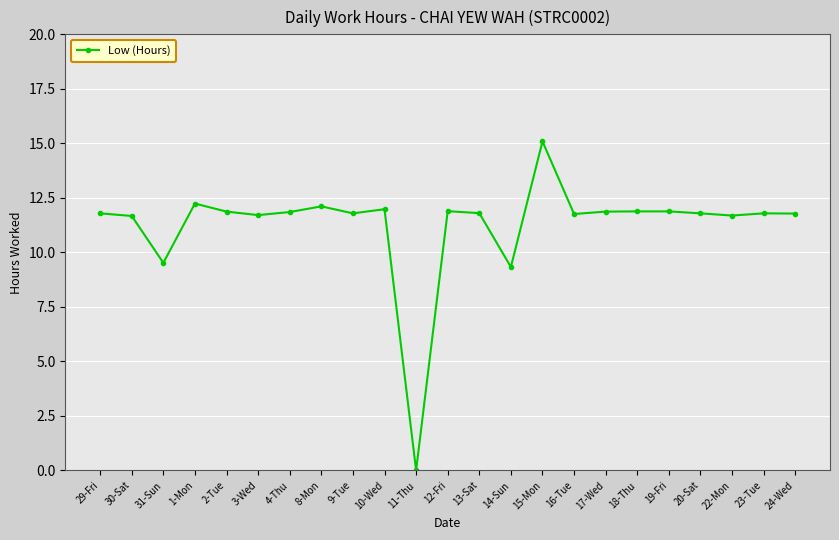

What is the difference between the maximum and minimum values?

15.1